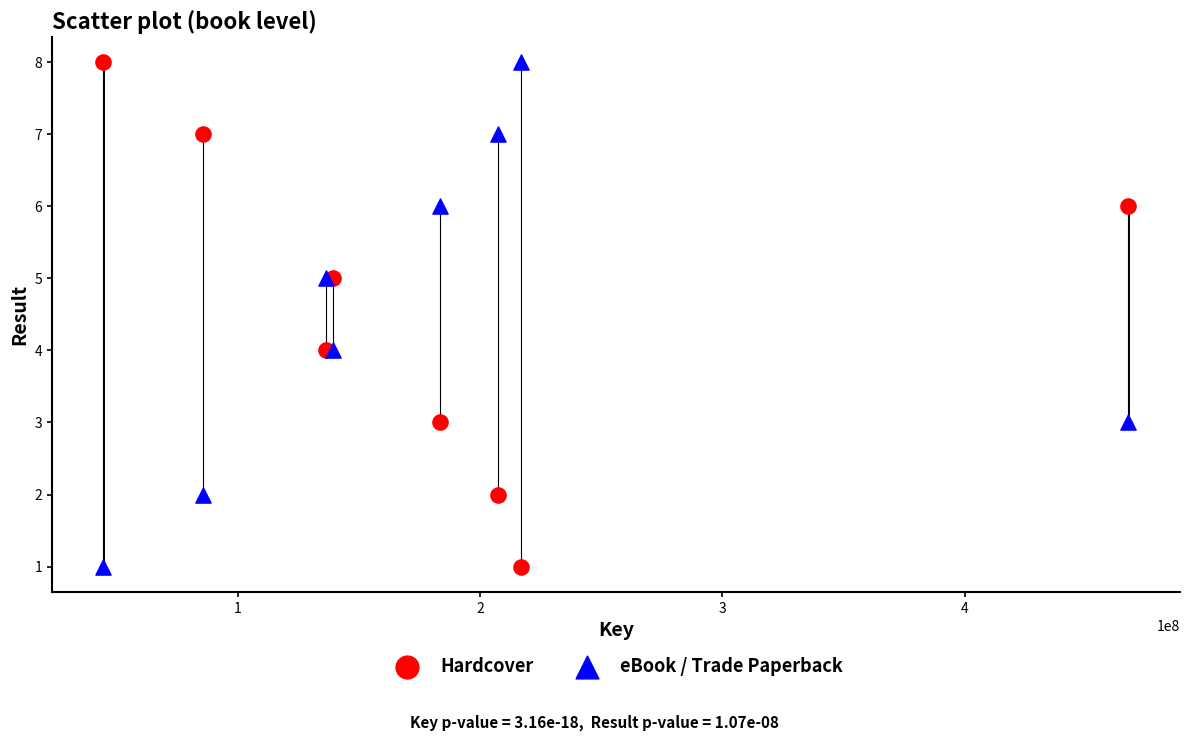

What is the X range (max minus min) for the scatter plot?

423278798